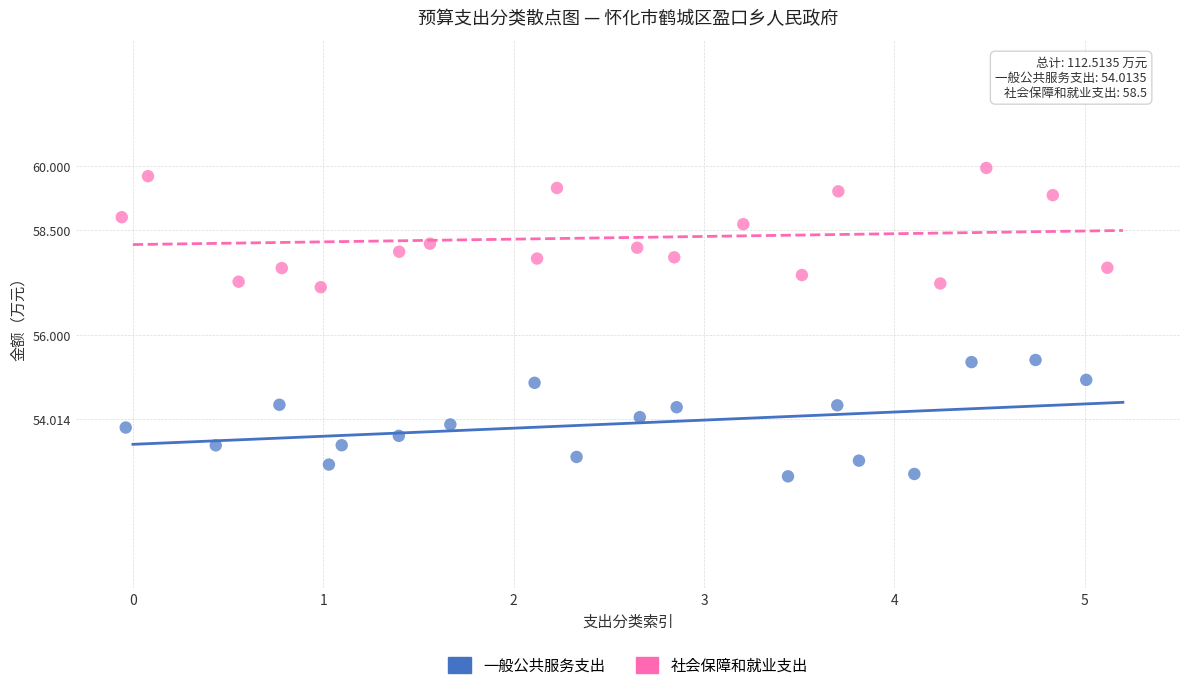

Which series contains the lowest Y value?

一般公共服务支出